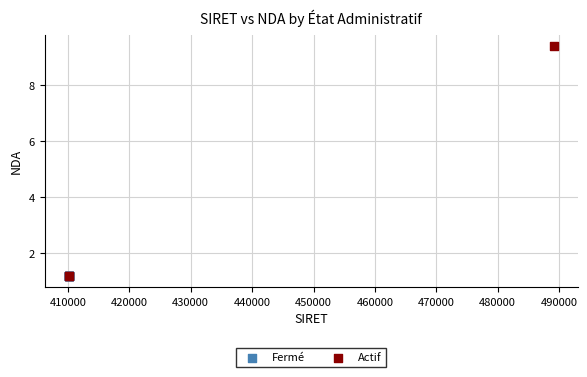

Which series contains the highest Y value?

Actif